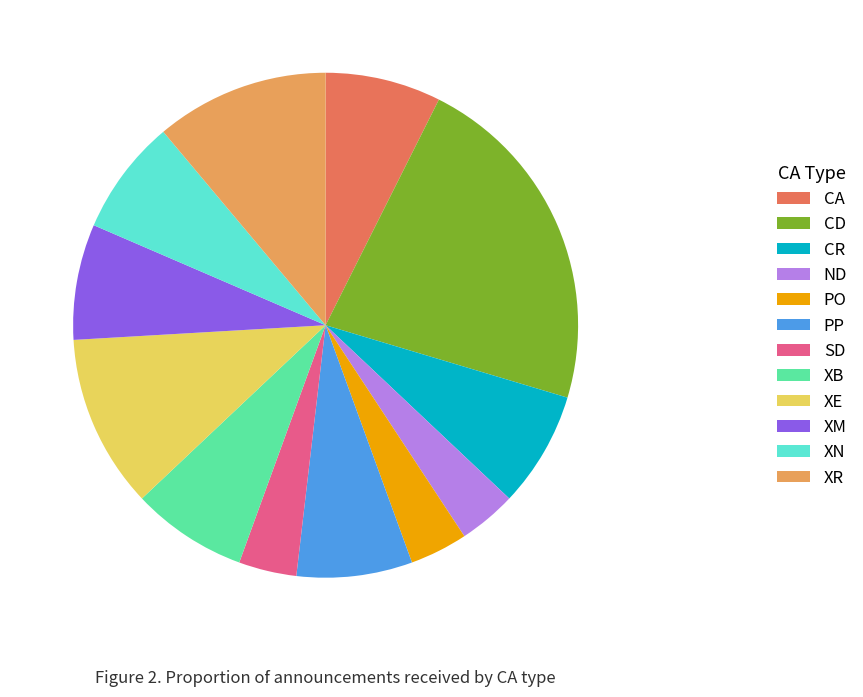

Does PO account for over 50% of the chart?

No